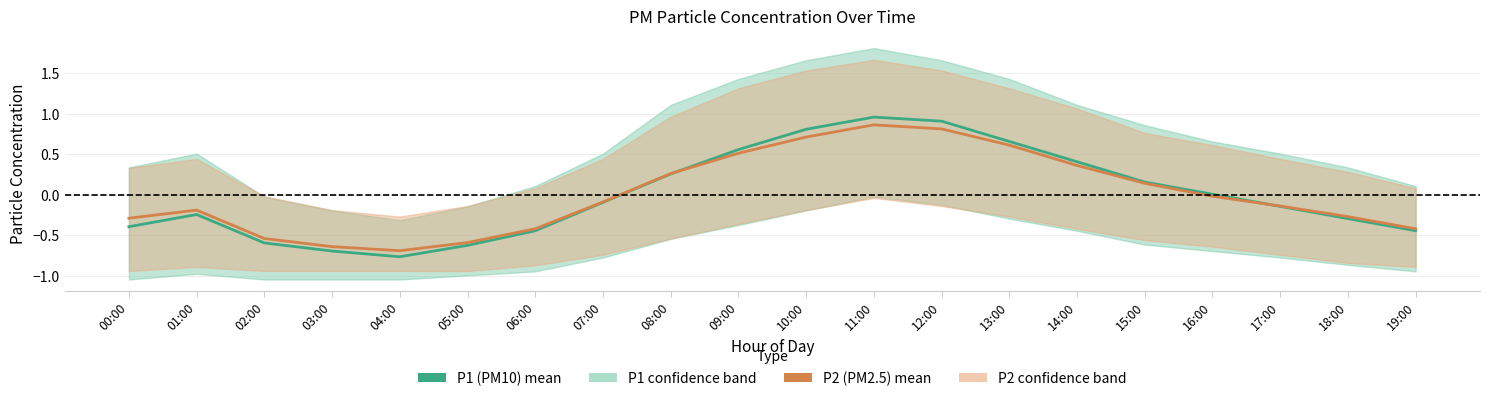

What is the value of the P1 (PM10) point at the 1st from the left?

-0.4